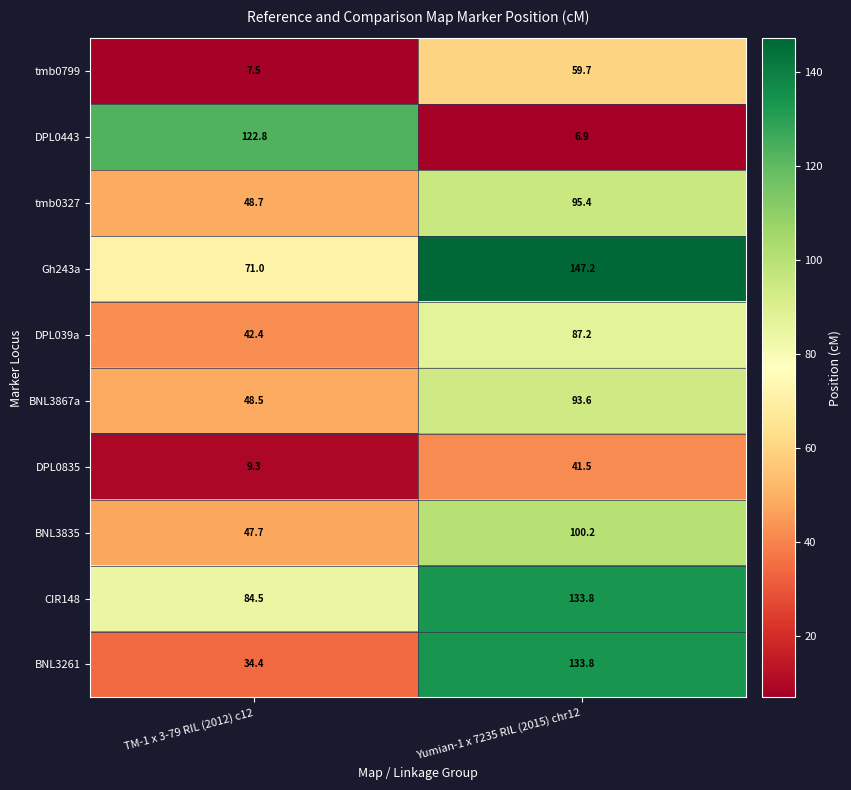

The tmb0799 series shows 12.8 at Yumian-1 x 7235 RIL (2015) chr12. True or false?

False